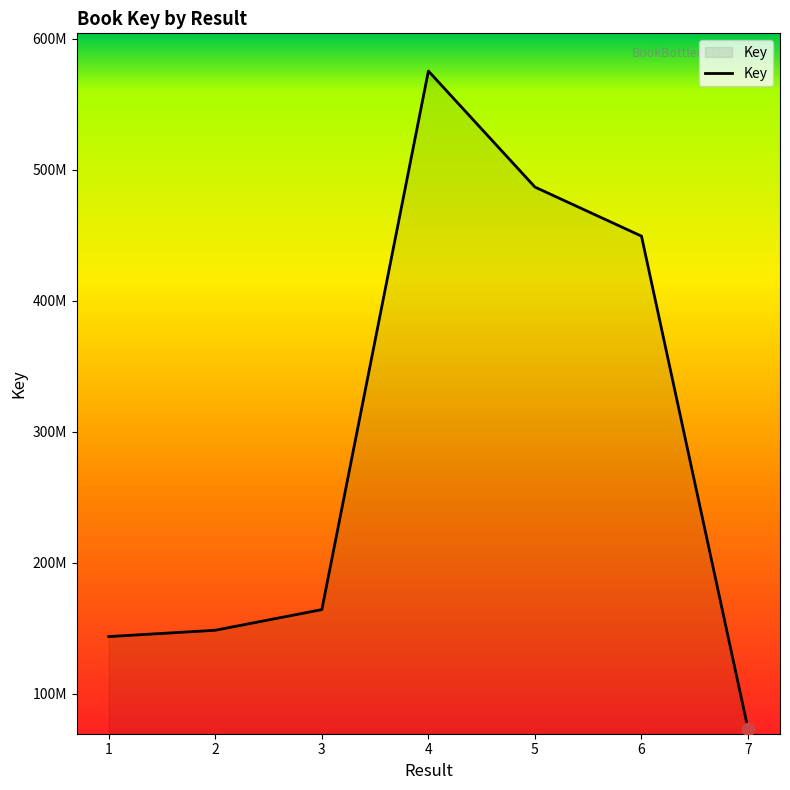

Which has a higher value, 4 or 6?

4